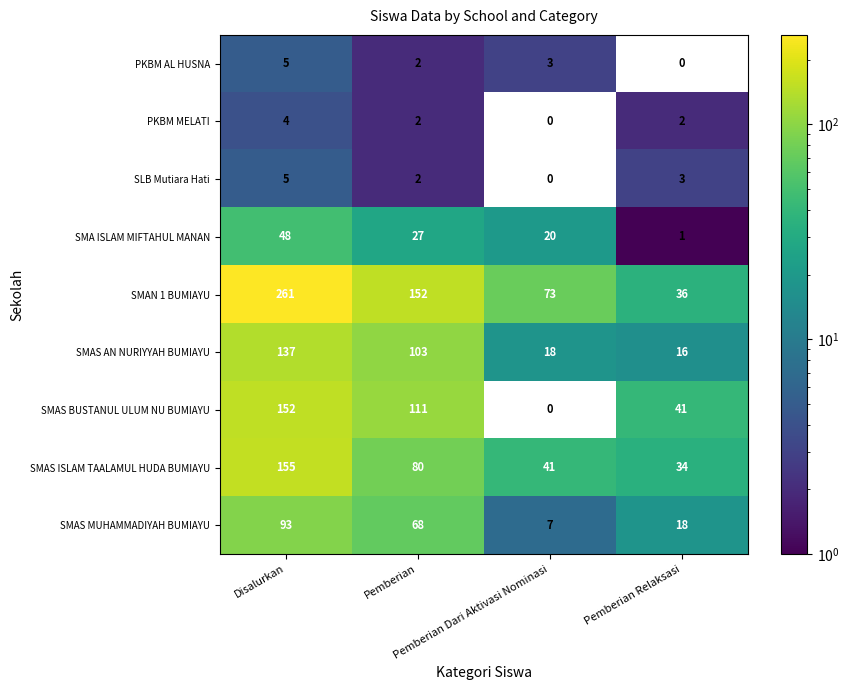

What is the difference between the highest and lowest values at Pemberian?

150